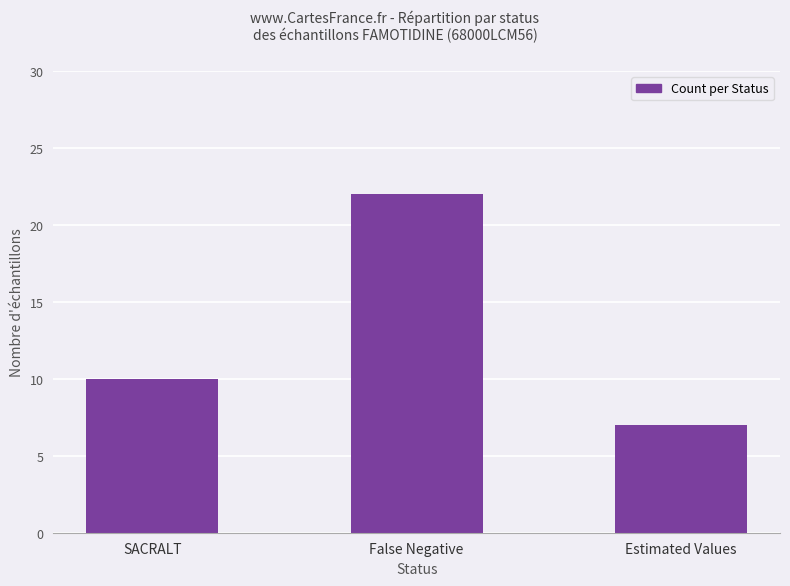

What is the value of the 3rd bar from the left?

7